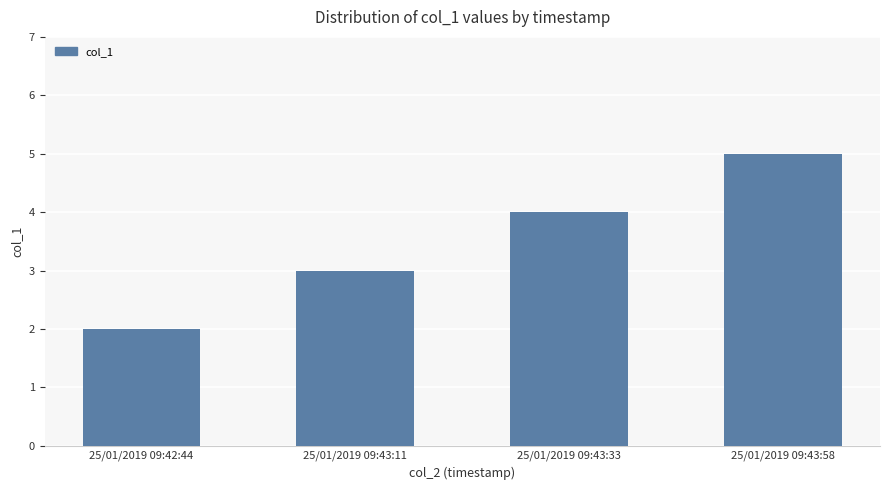

Does the chart contain stacked bars?

No